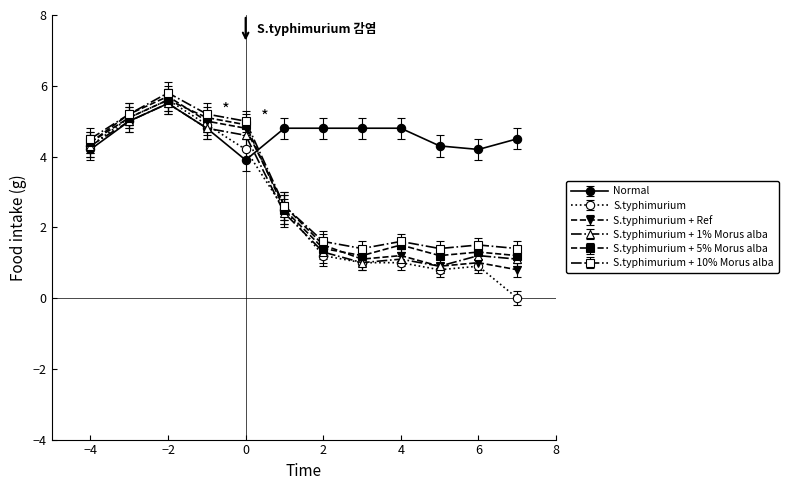

What is the highest value of the S.typhimurium + Ref series?

5.7